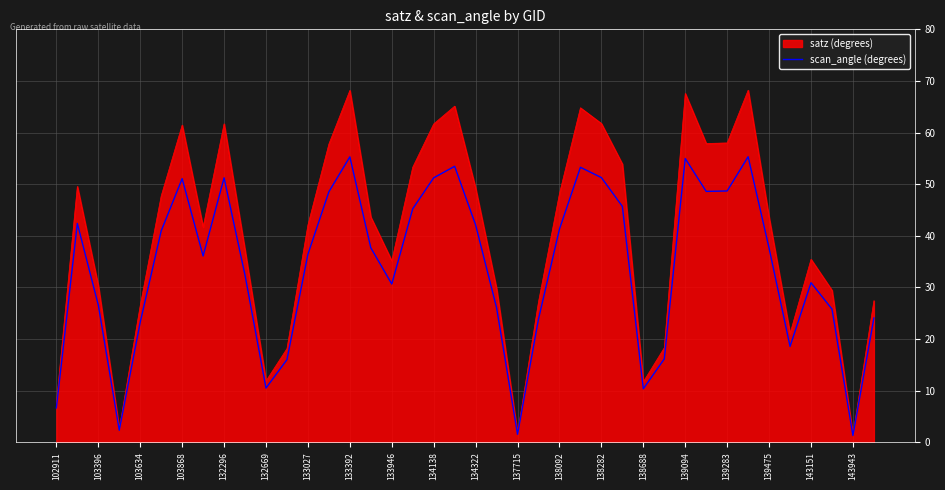

List the series in order of their peak value, highest first.

satz (degrees), scan_angle (degrees)